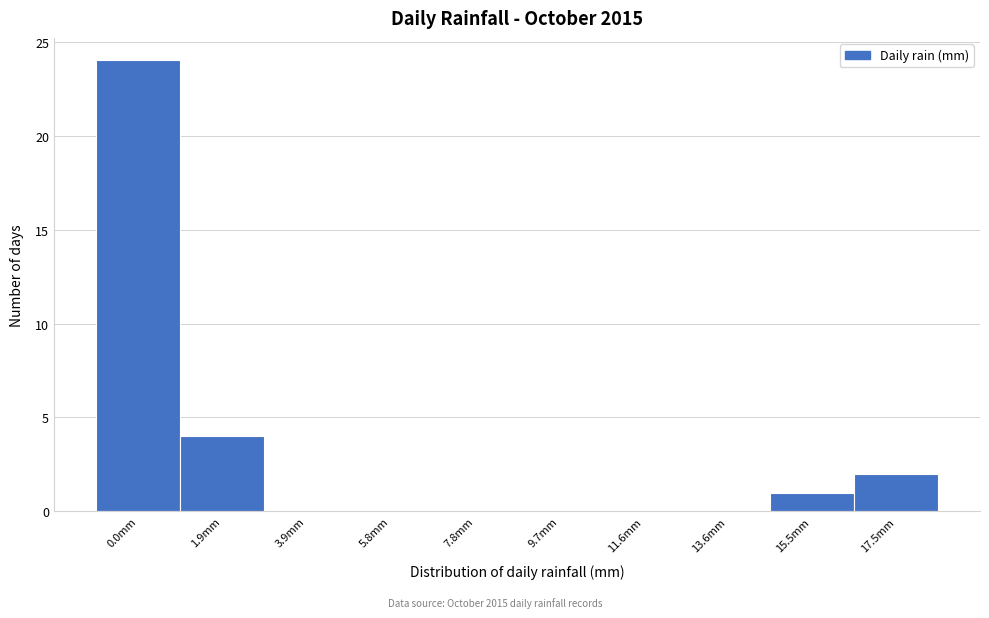

Reading left to right, extract all data points from this chart.

0.0mm=24	1.9mm=4	3.9mm=0	5.8mm=0	7.8mm=0	9.7mm=0	11.6mm=0	13.6mm=0	15.5mm=1	17.5mm=2